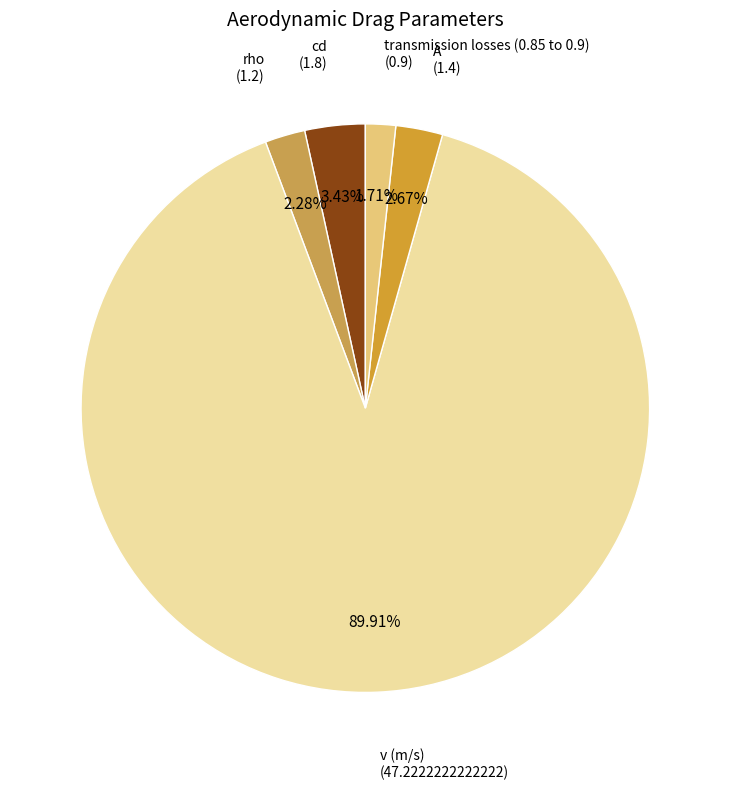

Which category accounts for the majority?

v (m/s)